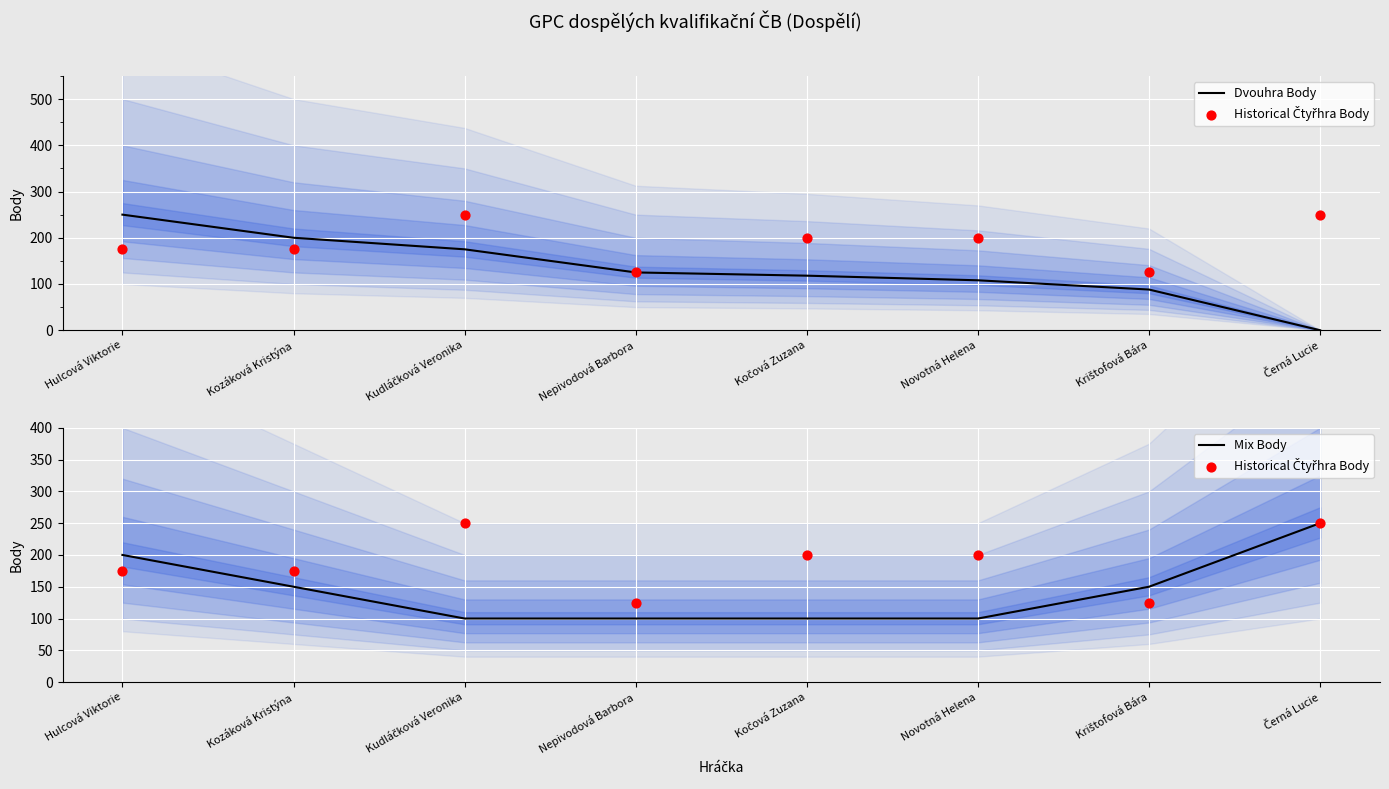

Which series contains the lowest Y value?

Dvouhra Body